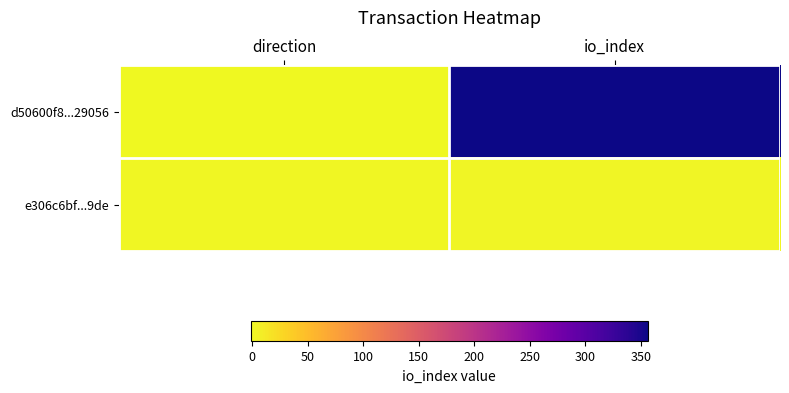

Reading left to right, extract all data points from this chart.

d50600f8...29056: direction=-1	io_index=356
e306c6bf...9de: direction=1	io_index=3